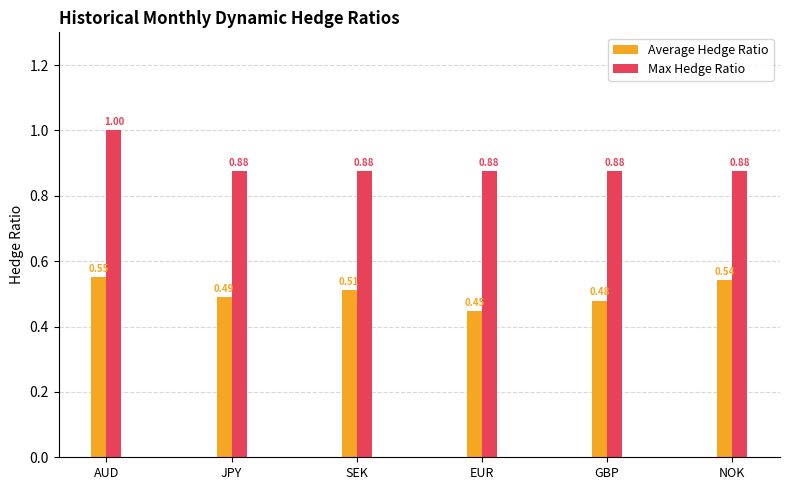

How many distinct data groups are displayed?

2